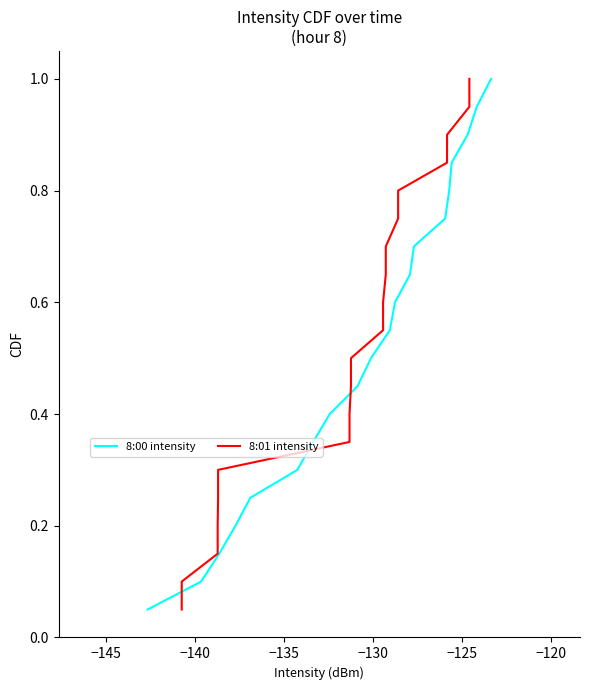

What is the highest value of the 8:00 intensity series?

1.0